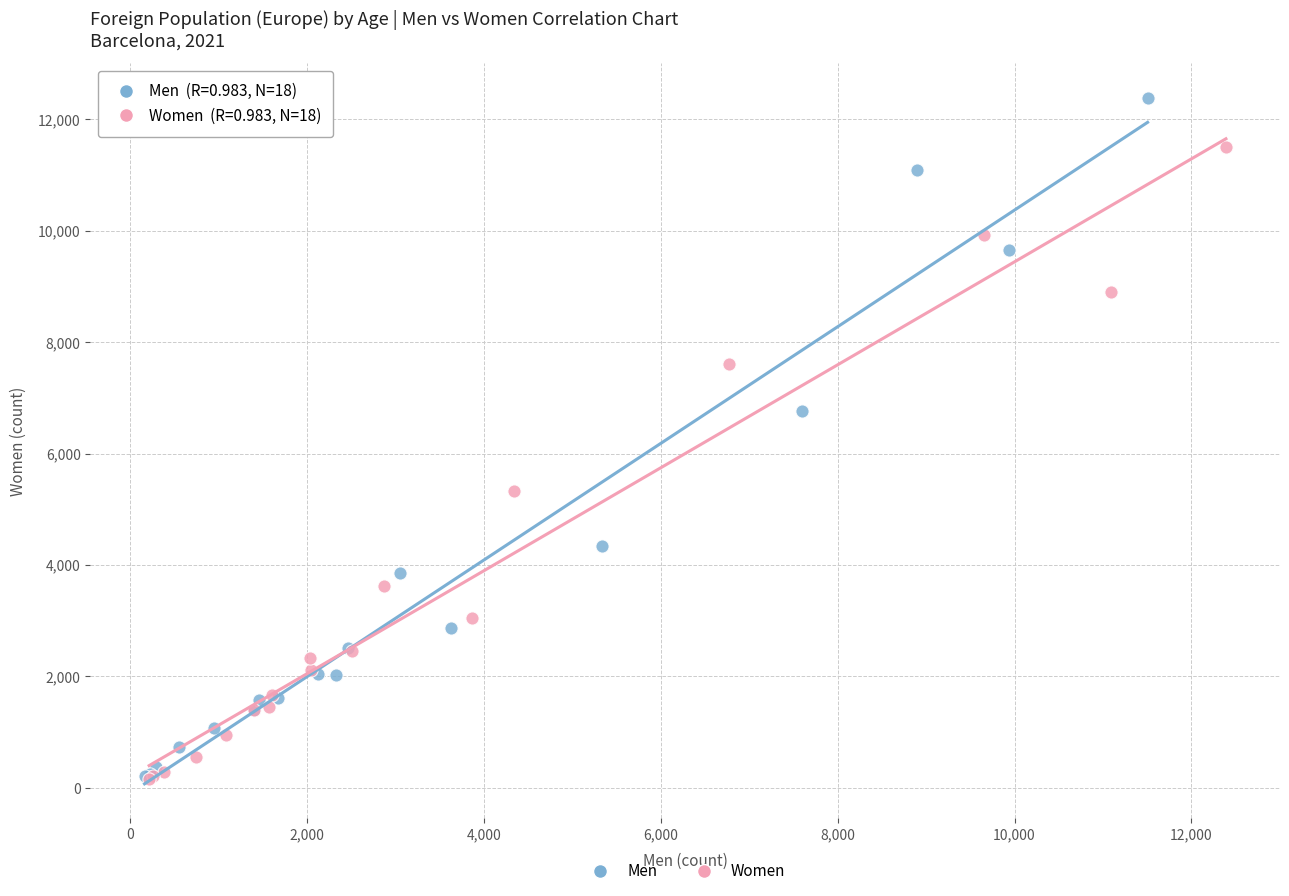

Which series contains the highest Y value?

Men